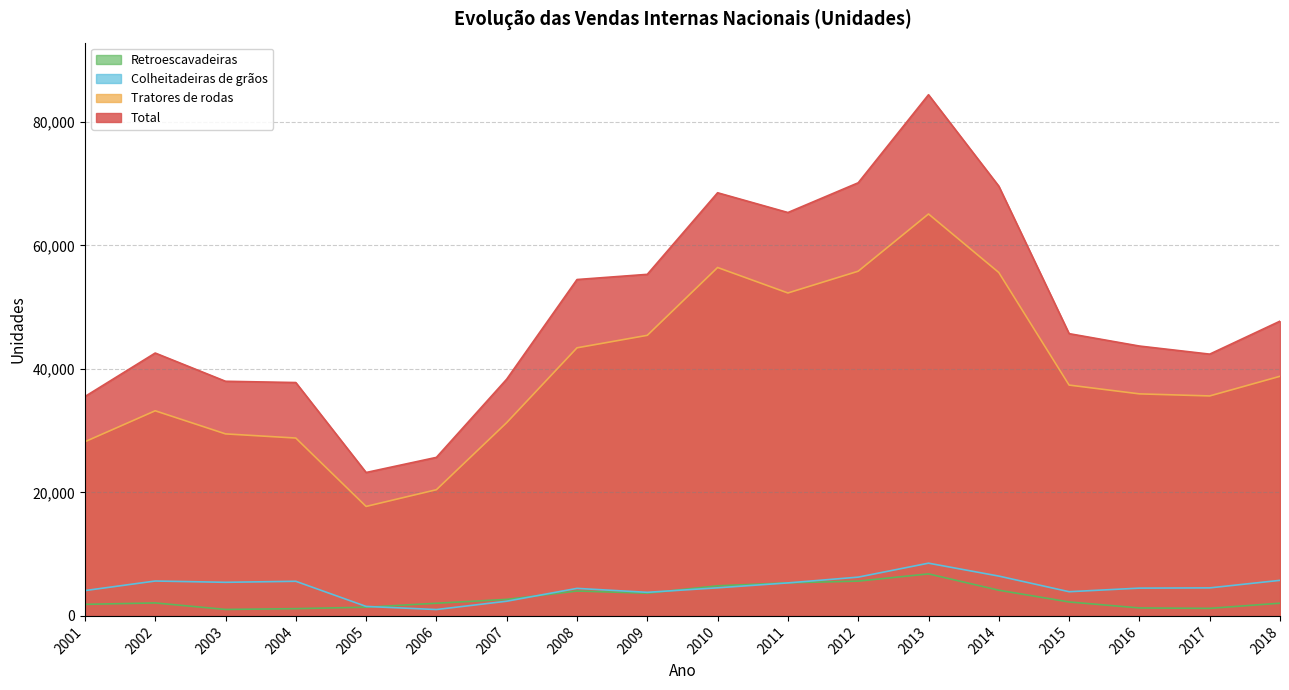

What is the value of the Total point at the 14th from the left?

69591